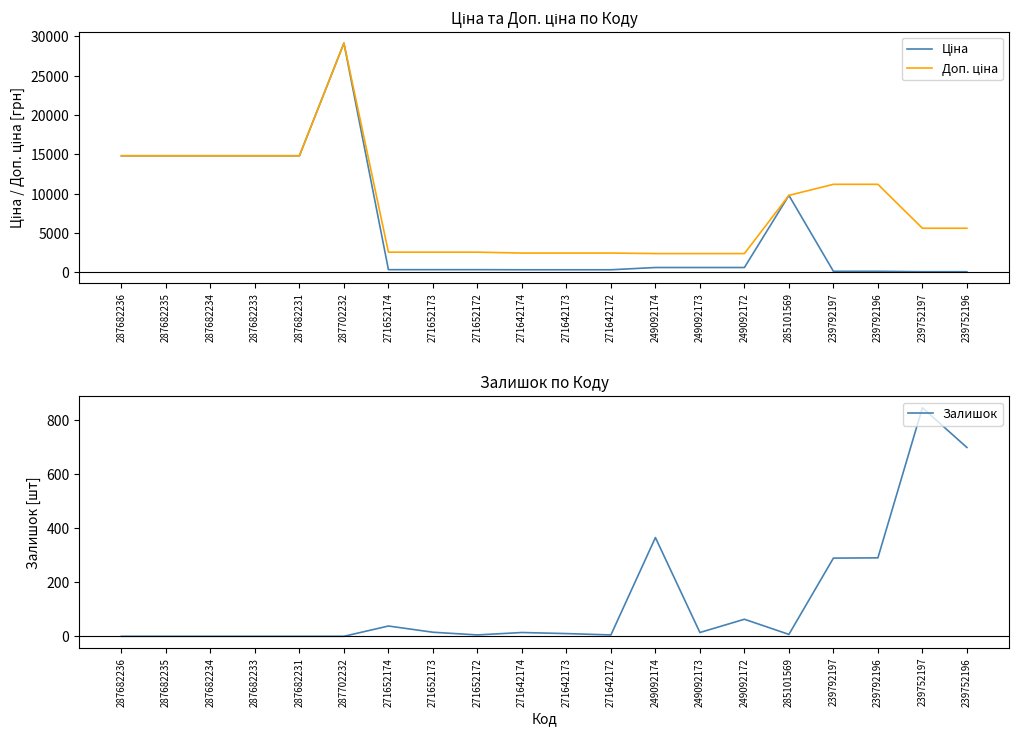

True or false: Ціна has a value of 111.8 at 239792196.

True